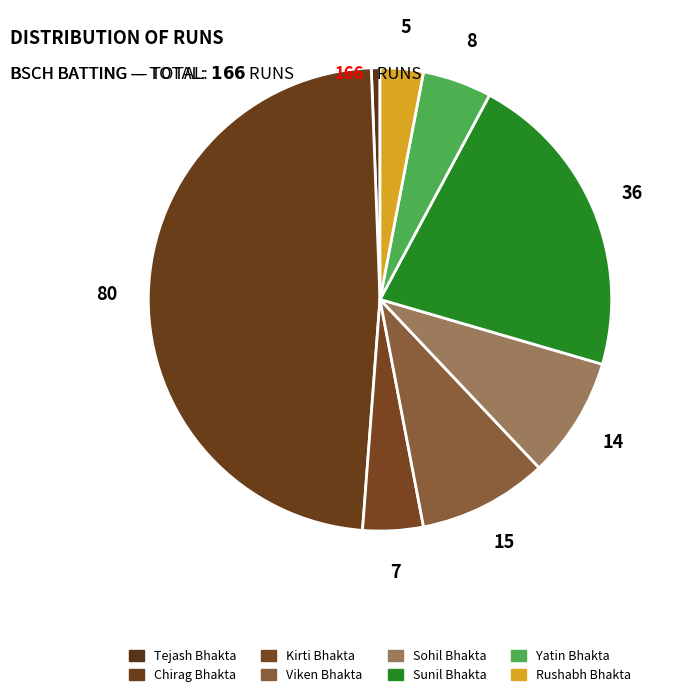

Is it true that Sunil Bhakta is 28% of the pie?

False